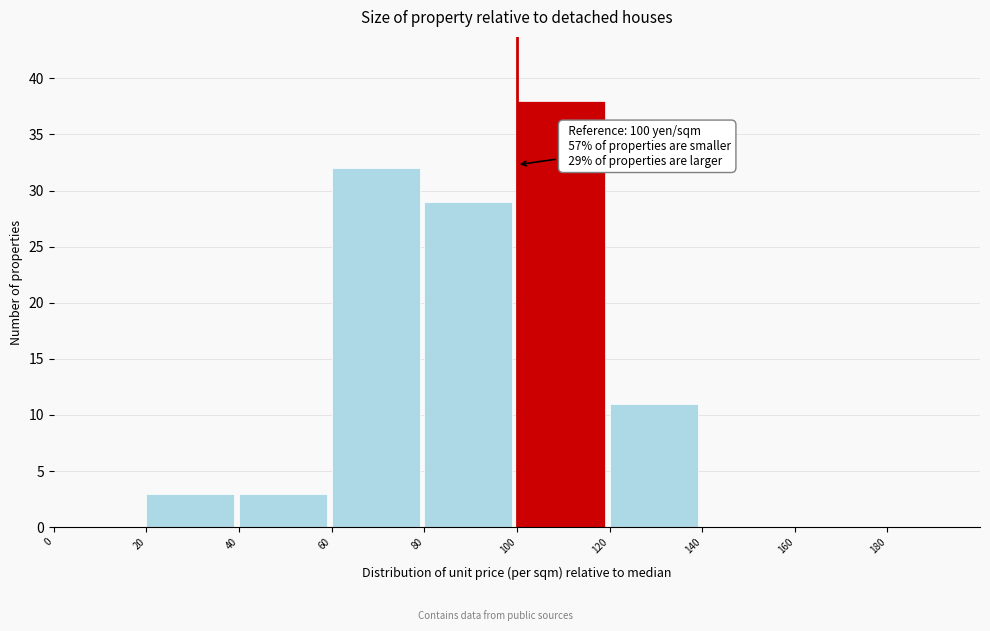

Over which range of the x-axis is the bar tallest?

100 to 120